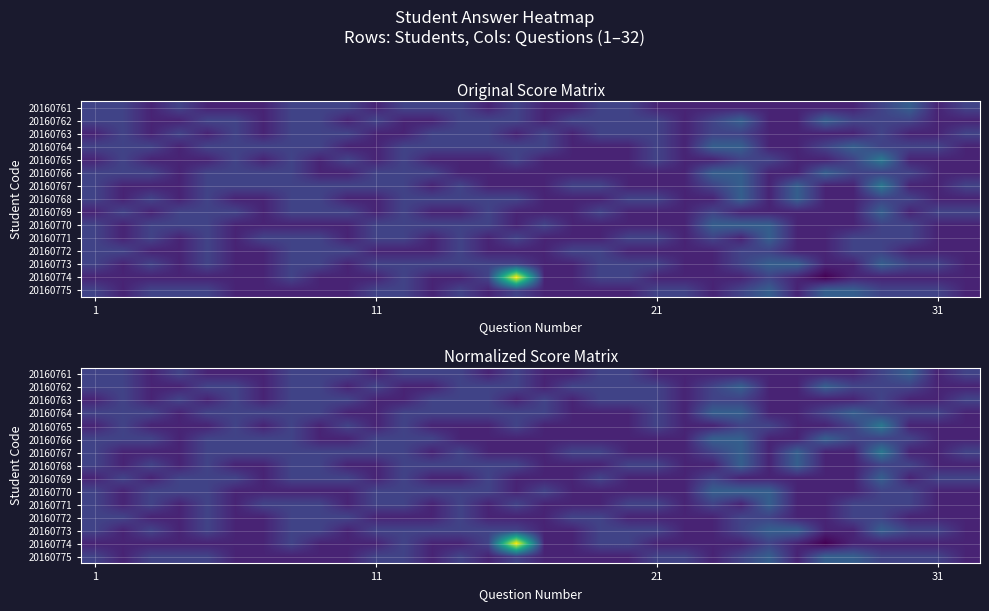

List the series in order of their peak value, highest first.

20160774, 20160765, 20160767, 20160761, 20160762, 20160764, 20160766, 20160768, 20160769, 20160770, 20160771, 20160773, 20160775, 20160763, 20160772